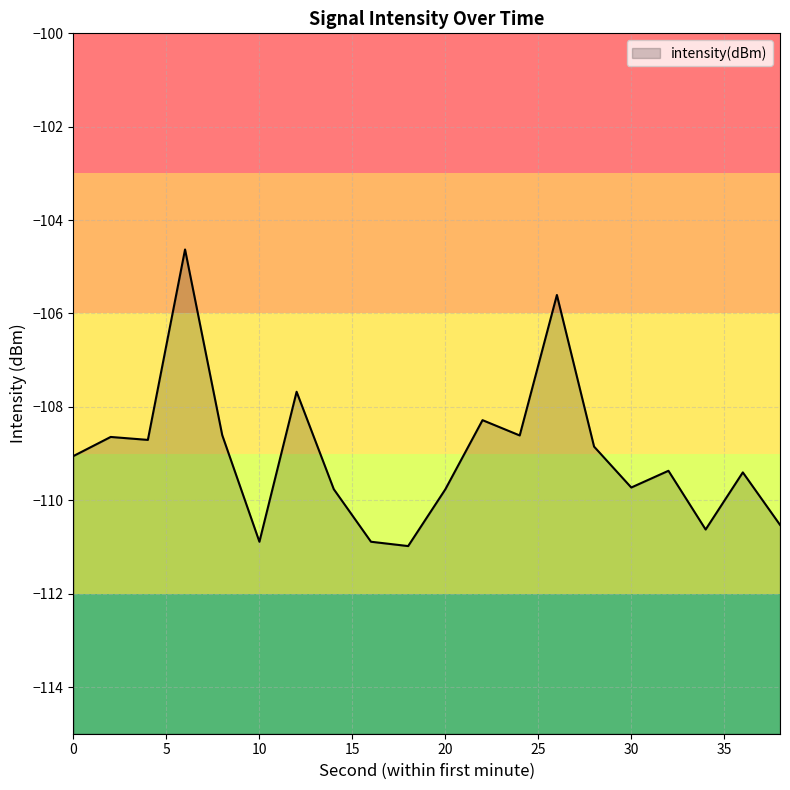

Reading left to right, extract all data points from this chart.

-109.1	-108.6	-108.7	-104.6	-108.6	-110.9	-107.7	-109.8	-110.9	-111.0	-109.8	-108.3	-108.6	-105.6	-108.9	-109.7	-109.4	-110.6	-109.4	-110.5